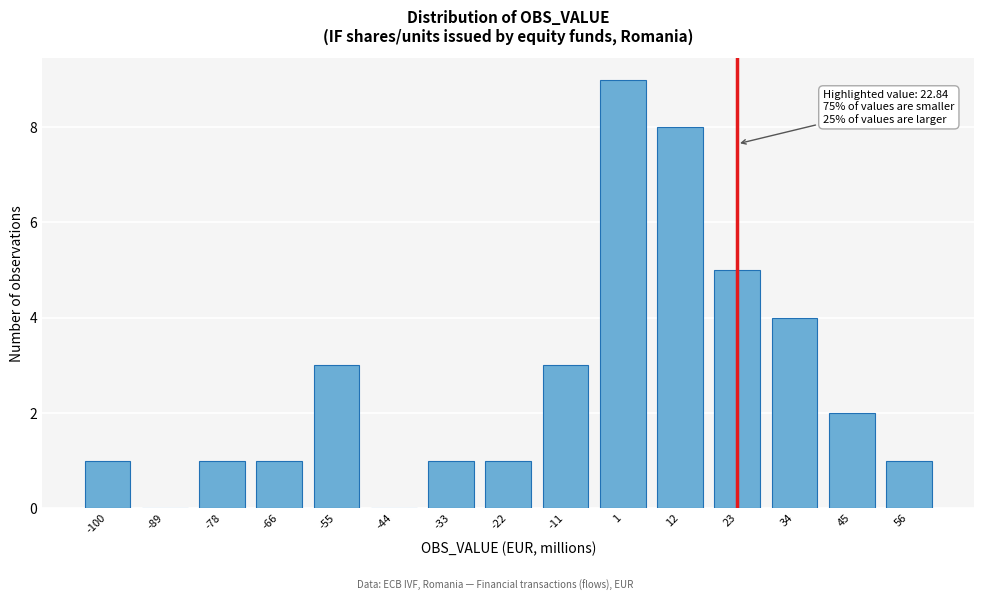

Reading right to left, list all the values displayed in this chart.

56=1	45=2	34=4	23=5	12=8	1=9	-11=3	-22=1	-33=1	-44=0	-55=3	-66=1	-78=1	-89=0	-100=1